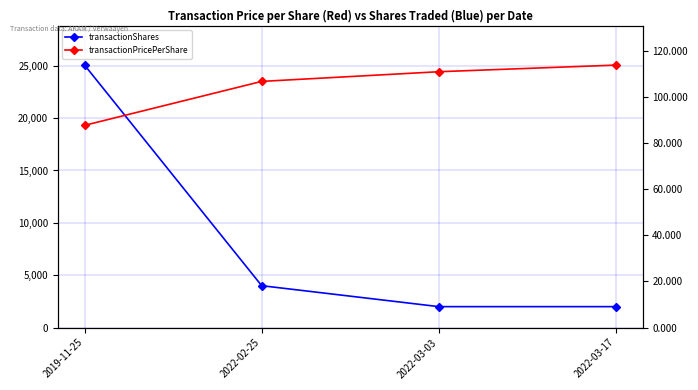

Reading left to right, transcribe all the data shown in this chart.

transactionShares: 25062.0	4000.0	2000.0	2000.0
transactionPricePerShare: 87.7	106.8	111.0	113.9